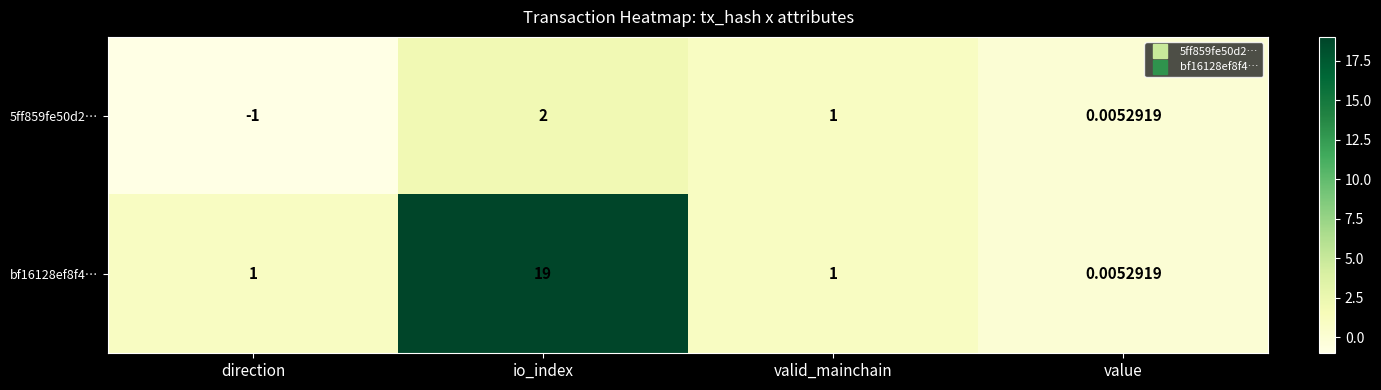

At which label does bf16128ef8f4… reach its peak?

io_index